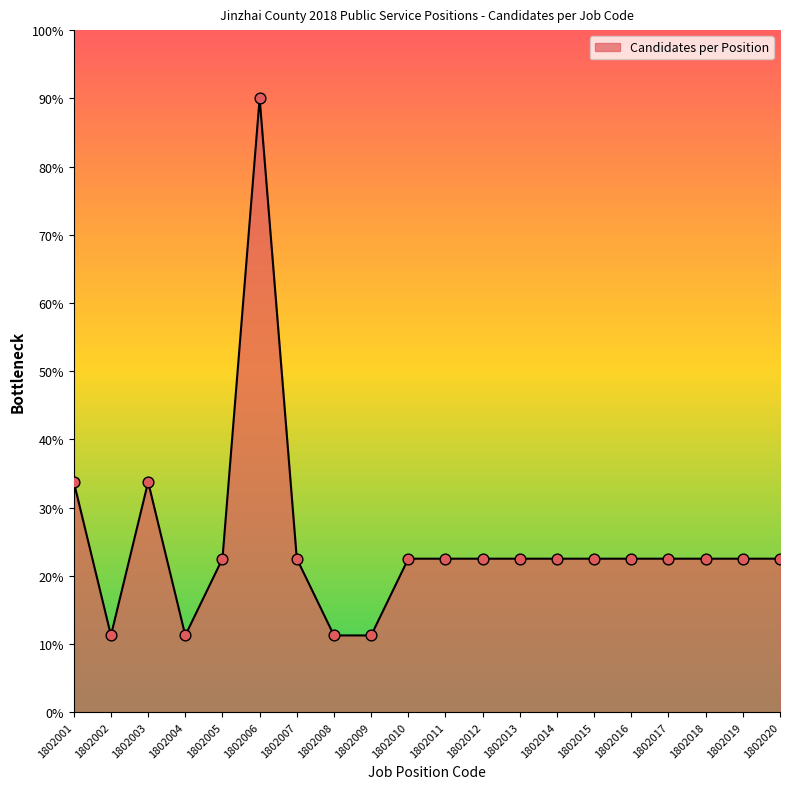

Which has a higher value, 1802019 or 1802003?

1802003